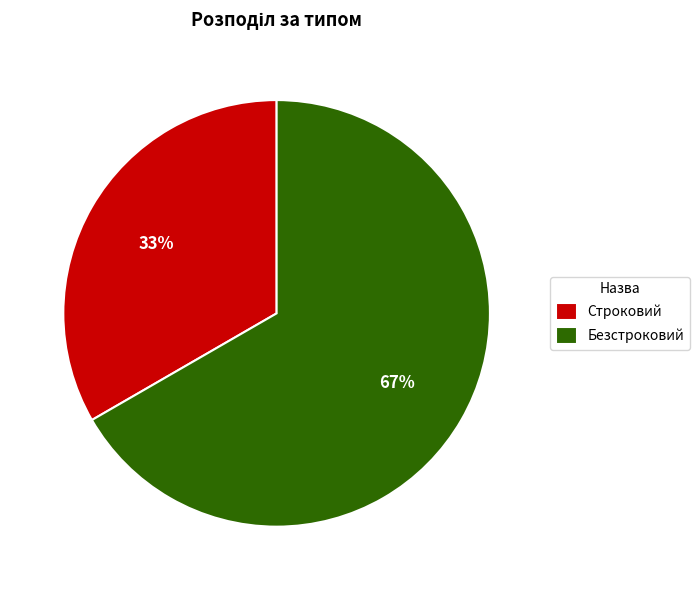

How many slices are in this pie chart?

2